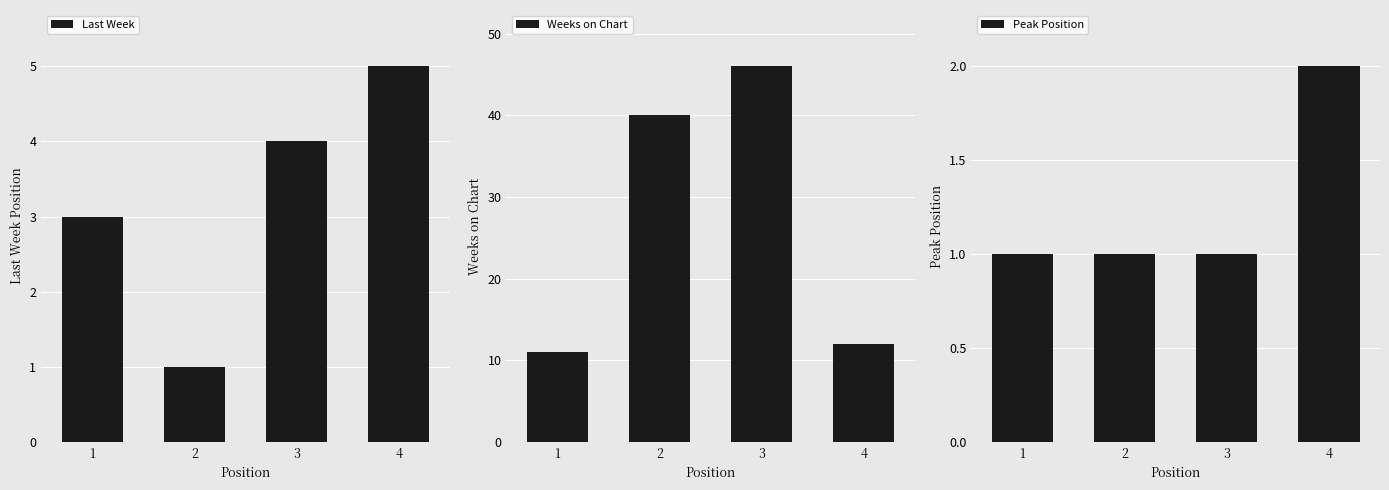

The value of Weeks on Chart at 3 is 82. True or false?

False